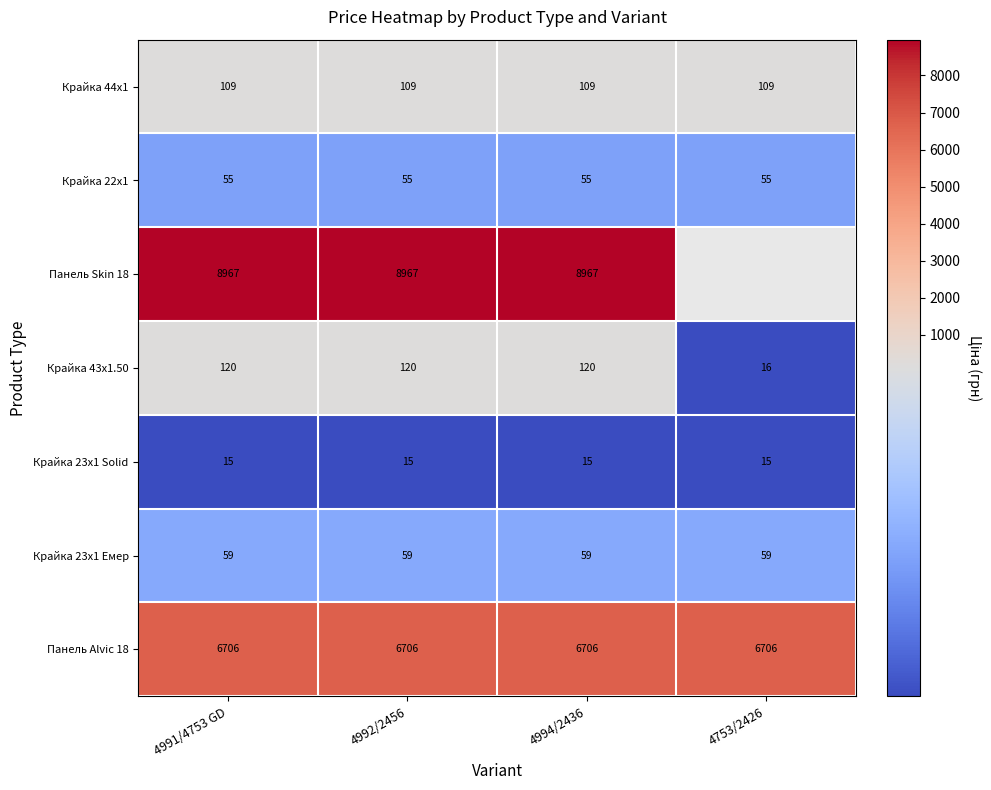

Is the value of Крайка 44x1 at 4992/2456 greater than the value of Панель Alvic 18 at 4994/2436?

No